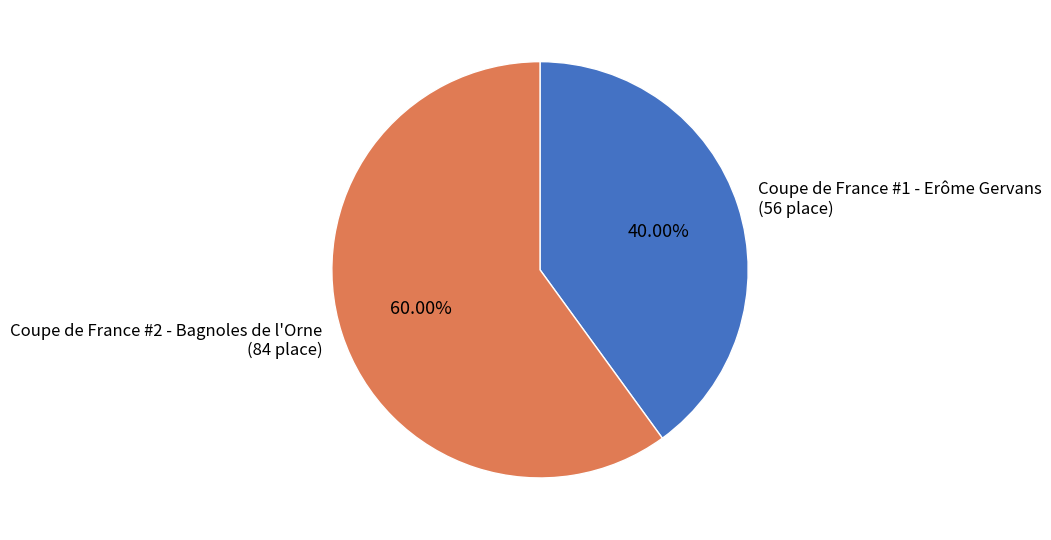

To the nearest percent, what percentage of the pie is Coupe de France #1 - Erôme Gervans?

40%